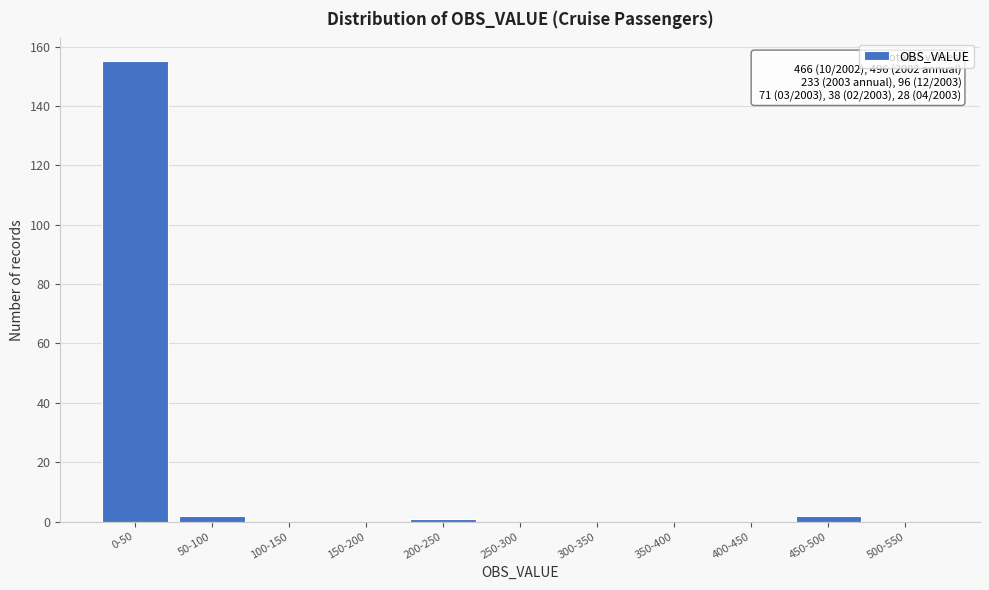

Reading right to left, list all the values displayed in this chart.

500-550=0	450-500=2	400-450=0	350-400=0	300-350=0	250-300=0	200-250=1	150-200=0	100-150=0	50-100=2	0-50=155